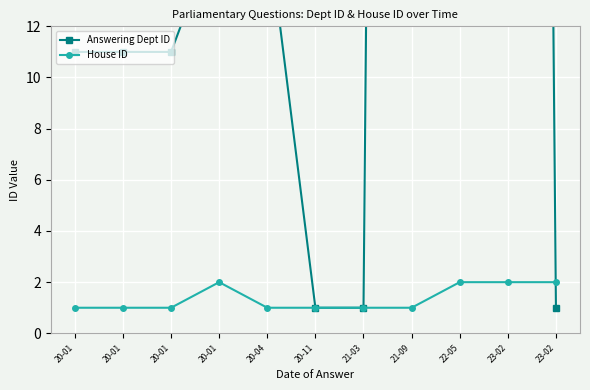

At 20-04, list the series in order from largest to smallest.

Answering Dept ID, House ID